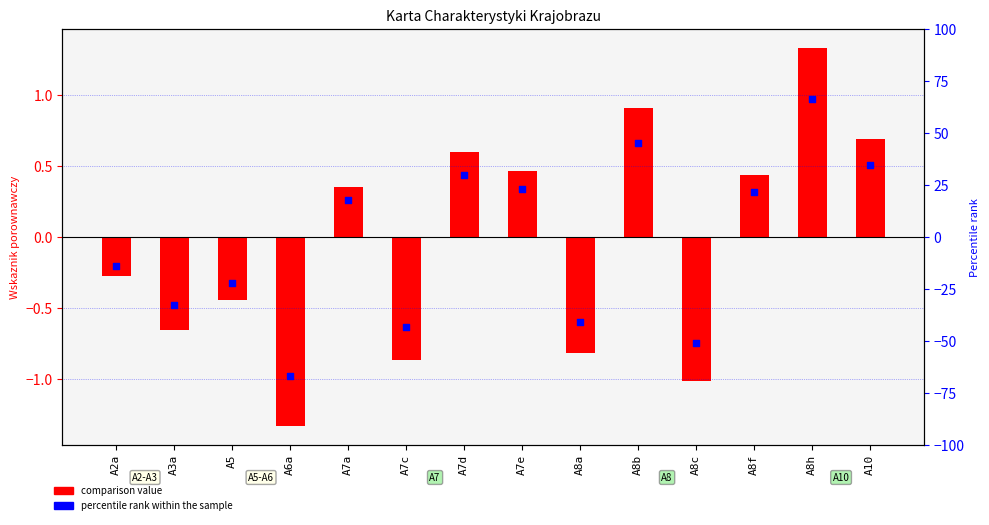

Which series has the largest Y range (max minus min)?

percentile rank within the sample